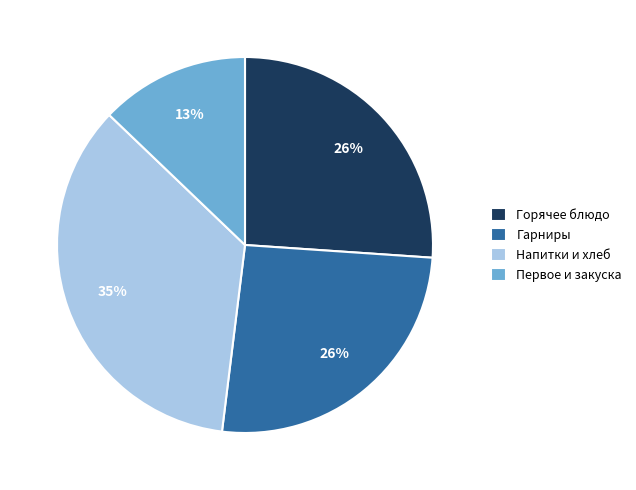

Which slice is the largest?

Напитки и хлеб